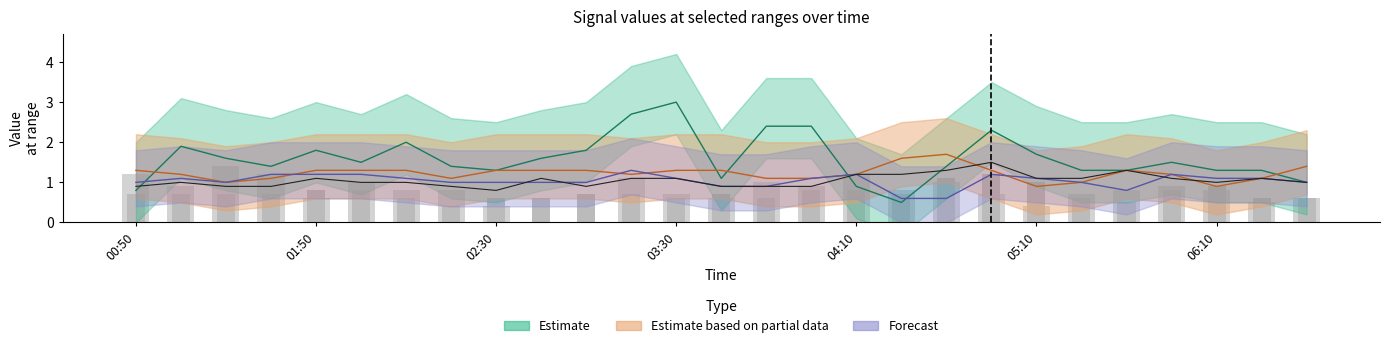

What is the spread (max minus min) of values at 2014/03/25 02:10?

1.4